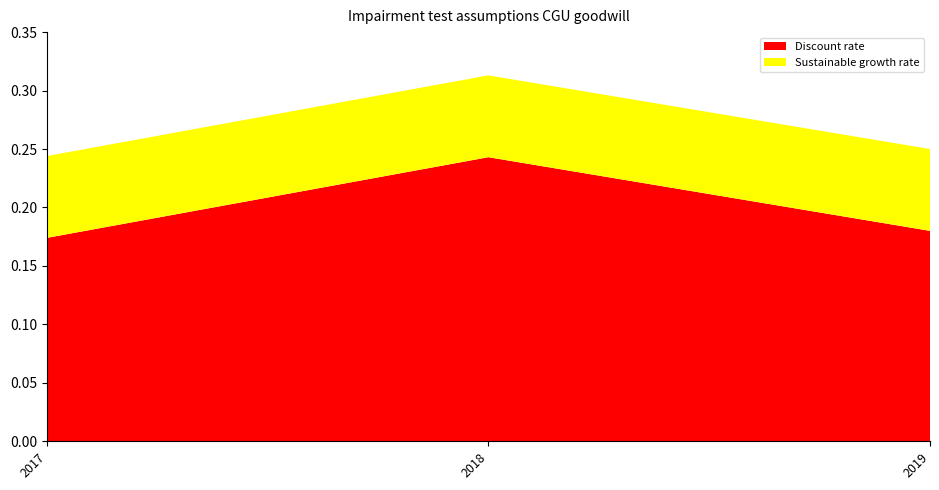

Reading right to left, transcribe all the data shown in this chart.

Discount rate: 2019=0.2	2018=0.2	2017=0.2
Sustainable growth rate: 2019=0.1	2018=0.1	2017=0.1